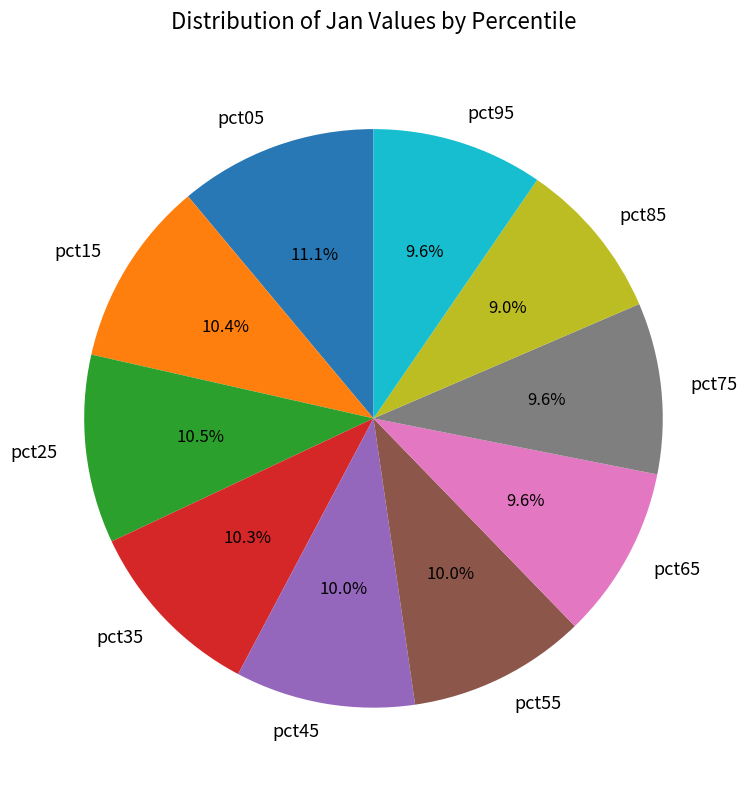

Approximately how many times larger is the value at pct55 compared to pct05?

0.9